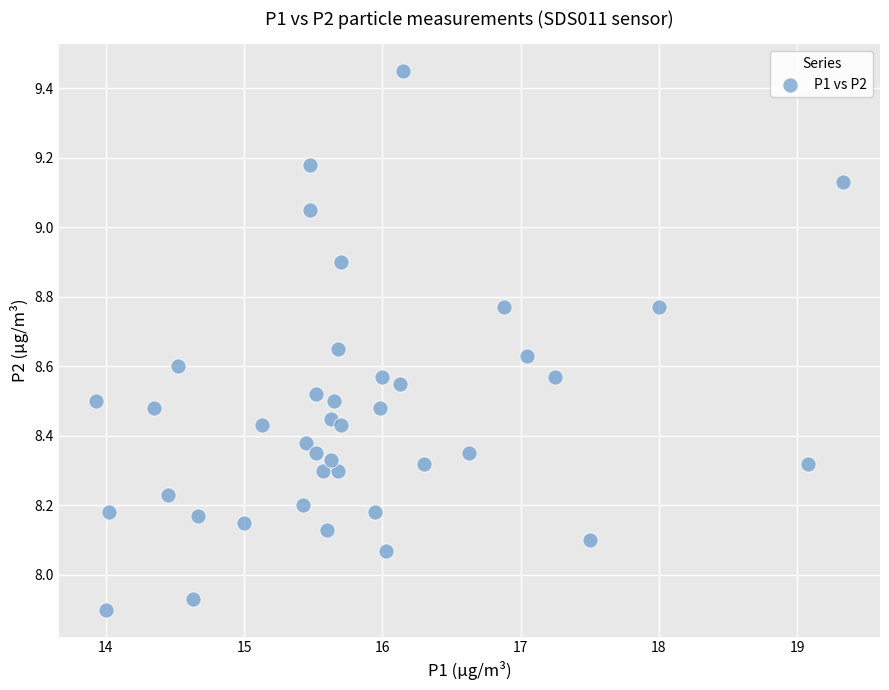

What is the range of X values (max minus min)?

5.4